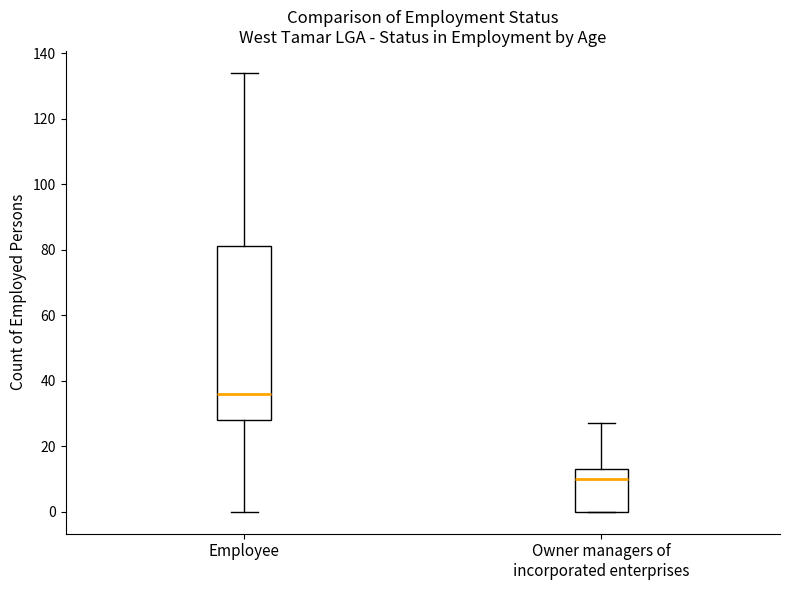

Where is the lower edge of the box for Employee on the y-axis? The values are not printed on the chart, so give them approximately, as read against the axis.

28